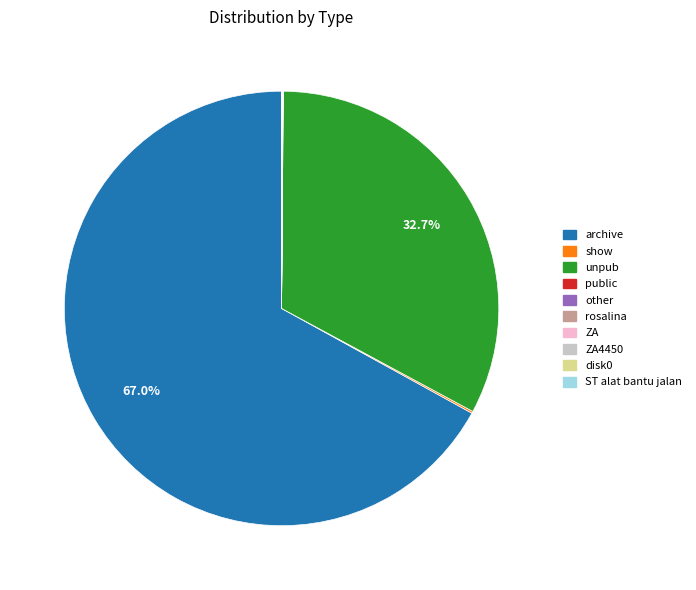

Does any single category account for the majority?

Yes